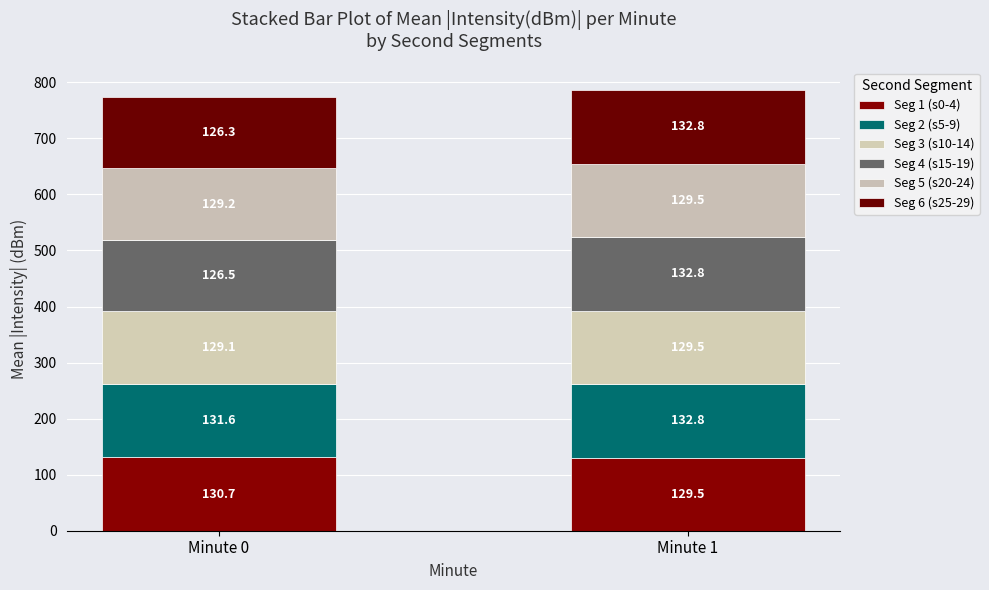

Which series changed the most between Minute 0 and Minute 1?

Seg 6 (s25-29)